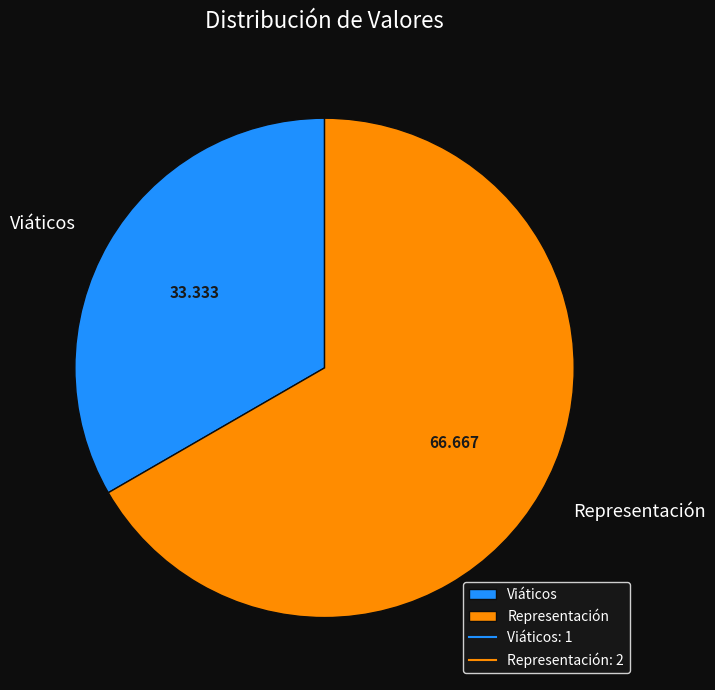

Is it true that Representación is 67% of the pie?

True